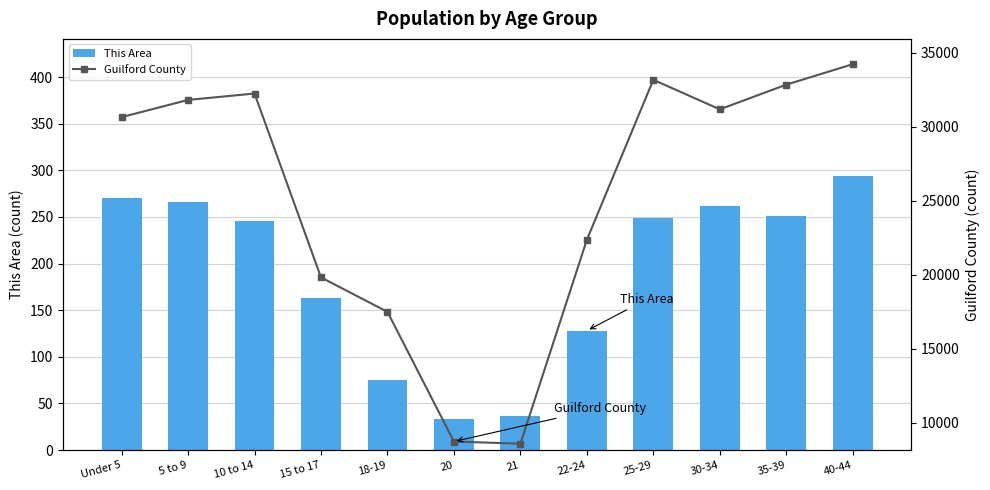

What is the maximum value shown in the chart?

34215